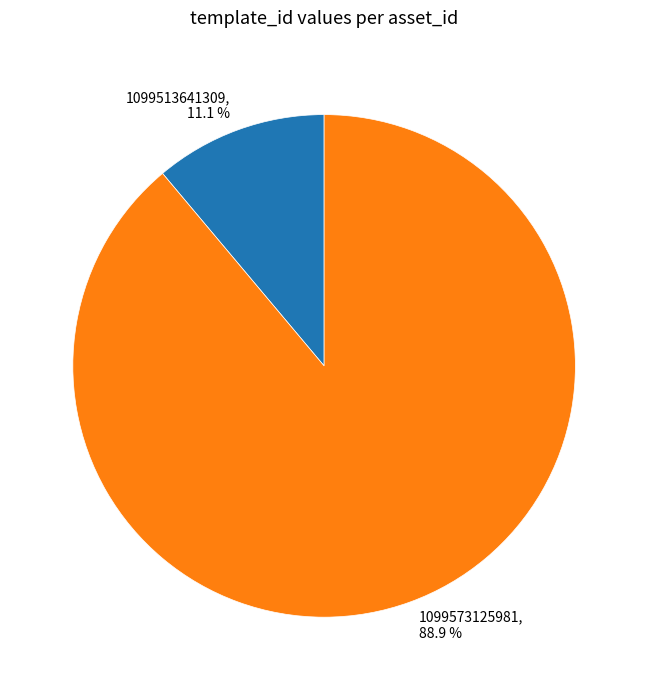

Rank the categories by value from highest to lowest.

1099573125981, 1099513641309